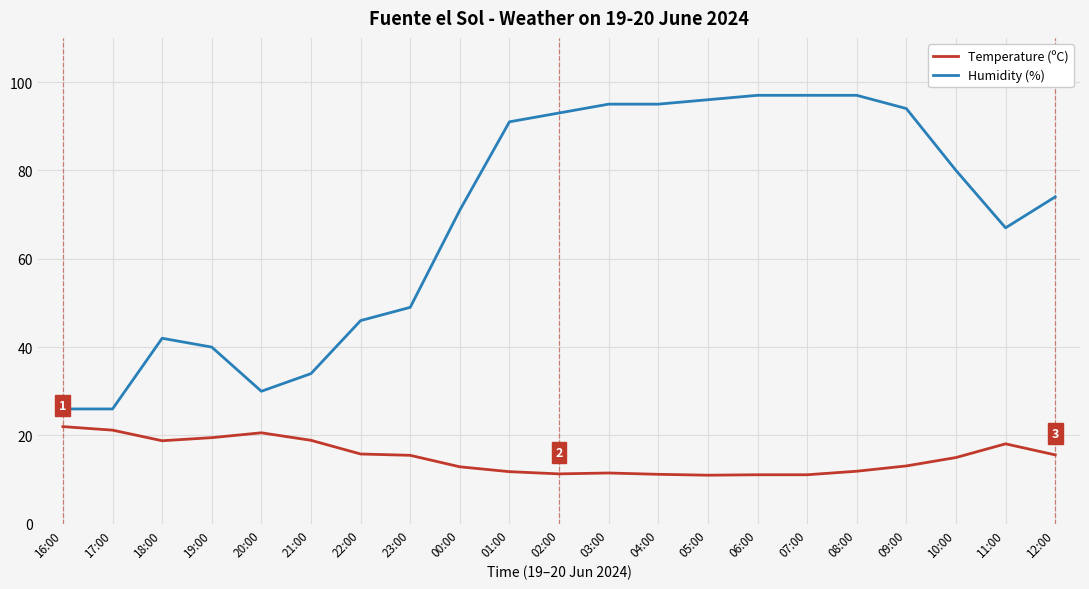

What is the difference between the second highest and second lowest values in the Temperature (ºC) series?

10.1